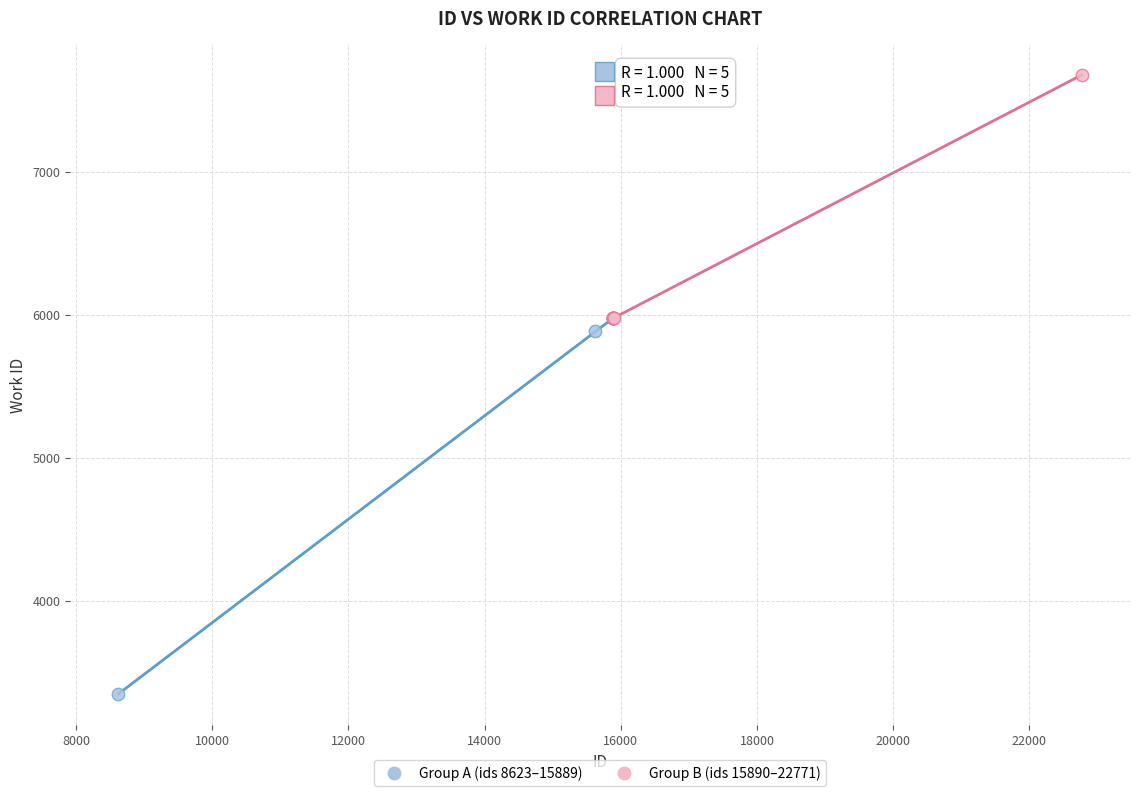

What are all the series names shown in the legend?

Group A (ids 8623–15889), Group B (ids 15890–22771)